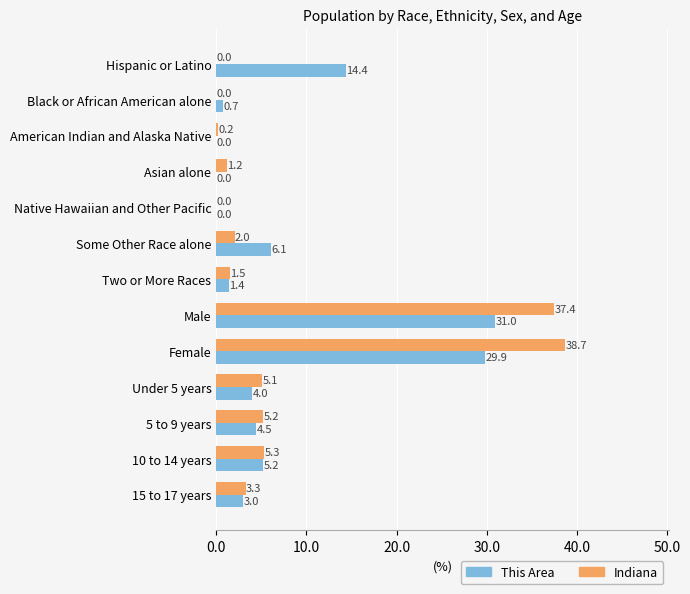

Which series changed the most between Black or African American alone and Female?

Indiana